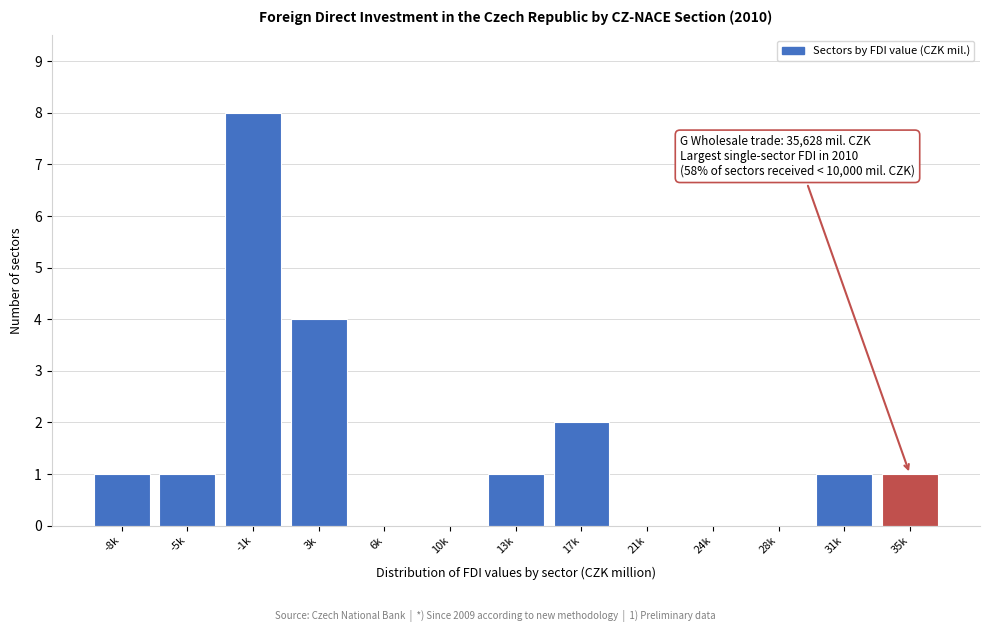

Reading left to right, extract all data points from this chart.

-8k=1	-5k=1	-1k=8	3k=4	6k=0	10k=0	13k=1	17k=2	21k=0	24k=0	28k=0	31k=1	35k=1